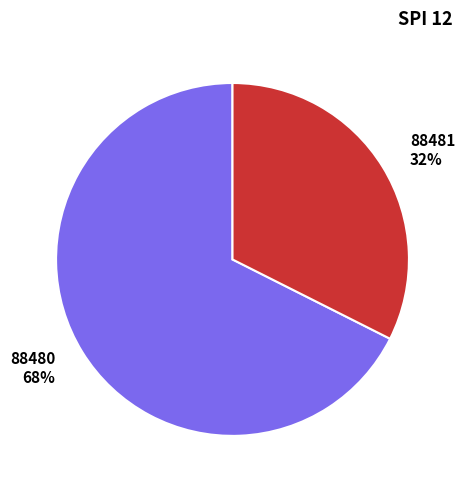

To the nearest percent, what is the average slice percentage?

50%